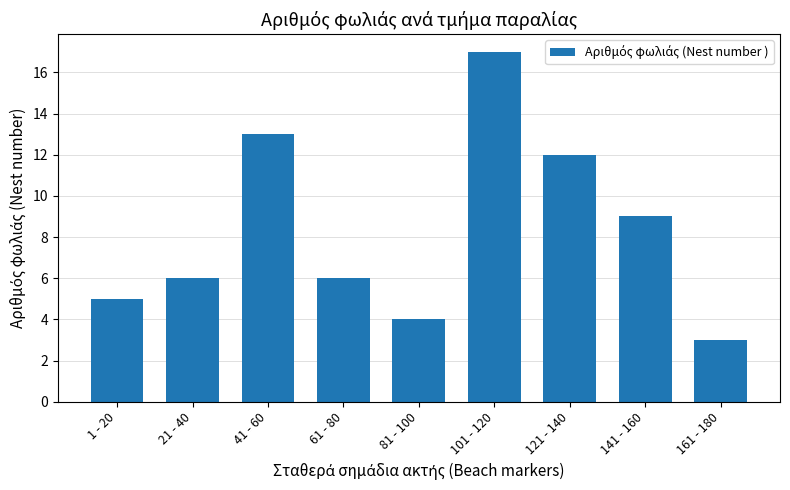

What value does the data have at 61 - 80?

6